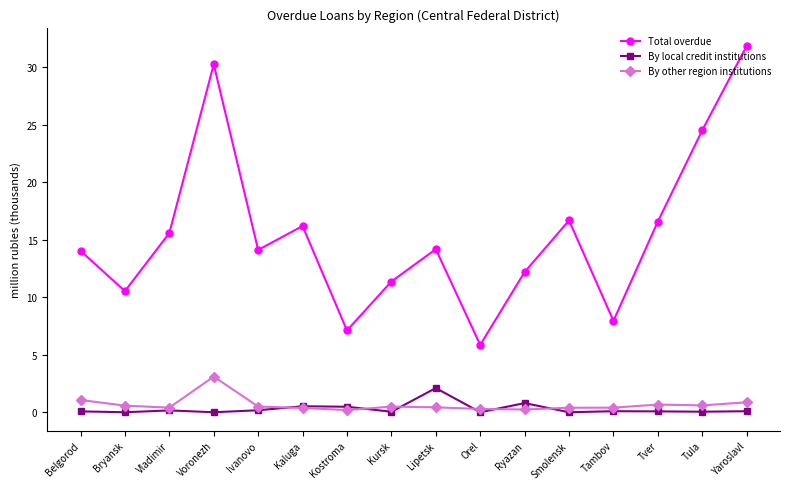

In Total overdue, how many points are higher than both neighbors (excluding endpoints)?

4